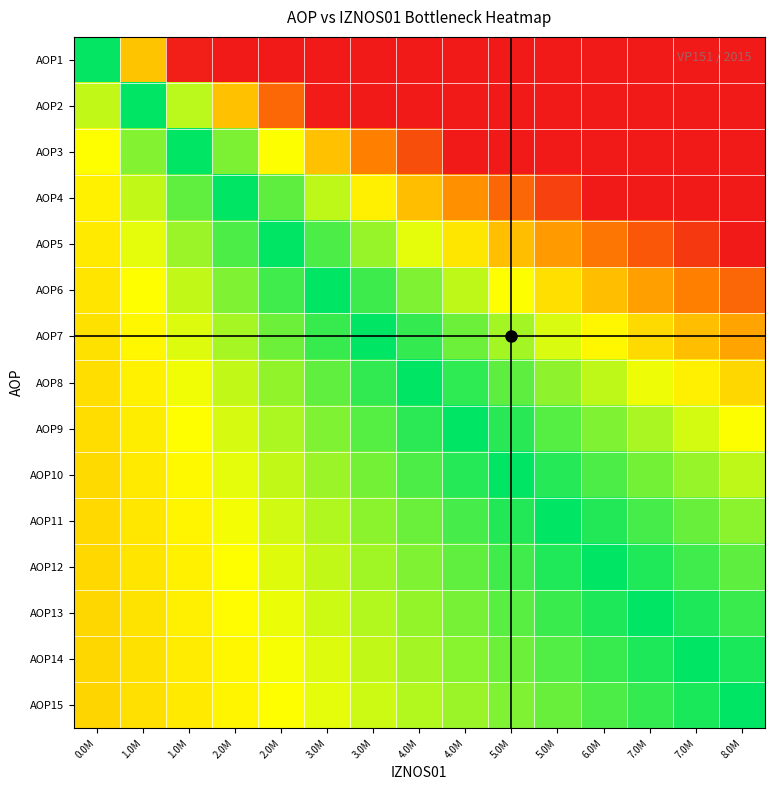

Which label corresponds to the largest value in the chart?

8.0M